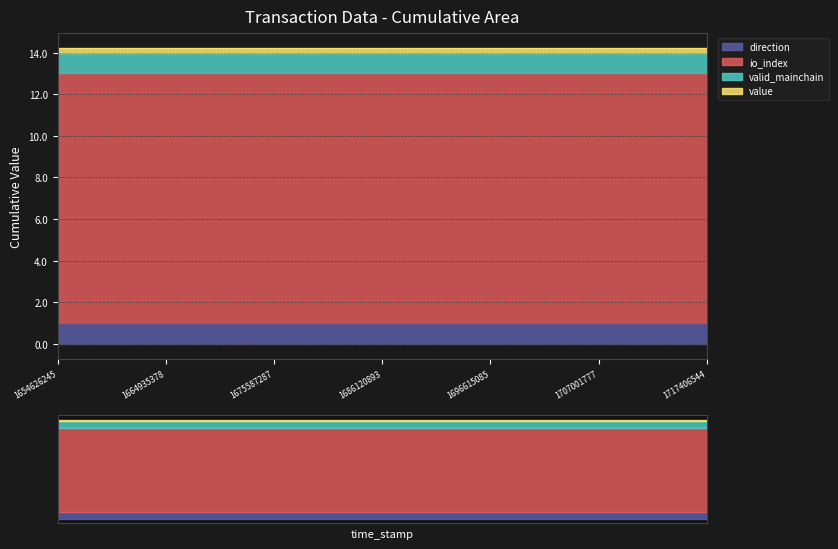

Reading right to left, extract all data points from this chart.

direction: 1717406544=1.0	1714796887=1.0	1712218471=1.0	1709601803=1.0	1707001777=1.0	1704402956=1.0	1701813610=1.0	1699205727=1.0	1696615085=1.0	1694071506=1.0	1691363753=1.0	1688767096=1.0	1686120893=1.0	1683467894=1.0	1680851798=1.0	1678232925=1.0	1675587287=1.0	1672903609=1.0	1670167030=1.0	1667553939=1.0	1664935378=1.0	1662321092=1.0	1659710615=1.0	1657166717=1.0	1654626245=1.0
io_index: 1717406544=12.0	1714796887=12.0	1712218471=12.0	1709601803=12.0	1707001777=12.0	1704402956=12.0	1701813610=12.0	1699205727=12.0	1696615085=12.0	1694071506=12.0	1691363753=12.0	1688767096=12.0	1686120893=12.0	1683467894=12.0	1680851798=12.0	1678232925=12.0	1675587287=12.0	1672903609=12.0	1670167030=12.0	1667553939=12.0	1664935378=12.0	1662321092=12.0	1659710615=12.0	1657166717=12.0	1654626245=12.0
valid_mainchain: 1717406544=1.0	1714796887=1.0	1712218471=1.0	1709601803=1.0	1707001777=1.0	1704402956=1.0	1701813610=1.0	1699205727=1.0	1696615085=1.0	1694071506=1.0	1691363753=1.0	1688767096=1.0	1686120893=1.0	1683467894=1.0	1680851798=1.0	1678232925=1.0	1675587287=1.0	1672903609=1.0	1670167030=1.0	1667553939=1.0	1664935378=1.0	1662321092=1.0	1659710615=1.0	1657166717=1.0	1654626245=1.0
value: 1717406544=0.2	1714796887=0.2	1712218471=0.2	1709601803=0.2	1707001777=0.2	1704402956=0.2	1701813610=0.2	1699205727=0.2	1696615085=0.2	1694071506=0.2	1691363753=0.2	1688767096=0.2	1686120893=0.2	1683467894=0.2	1680851798=0.2	1678232925=0.2	1675587287=0.2	1672903609=0.2	1670167030=0.2	1667553939=0.2	1664935378=0.2	1662321092=0.2	1659710615=0.2	1657166717=0.2	1654626245=0.2